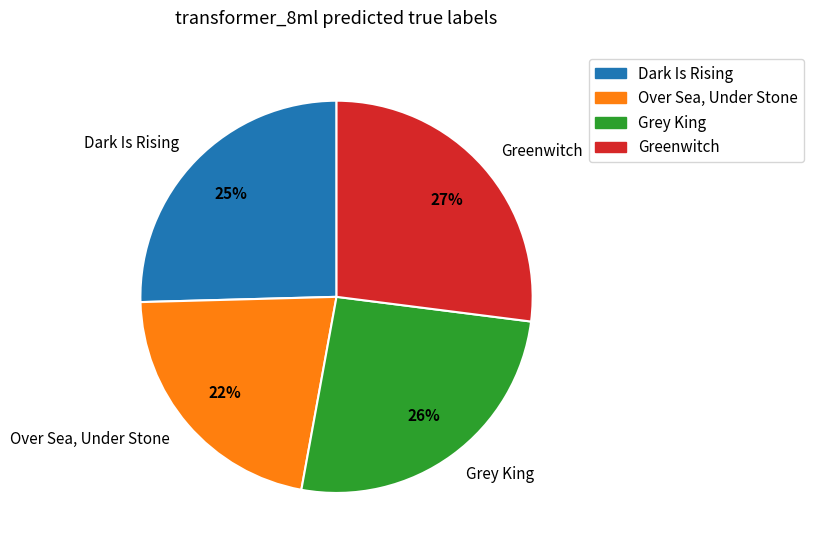

Do Dark Is Rising and Grey King together represent more than half of the pie?

Yes